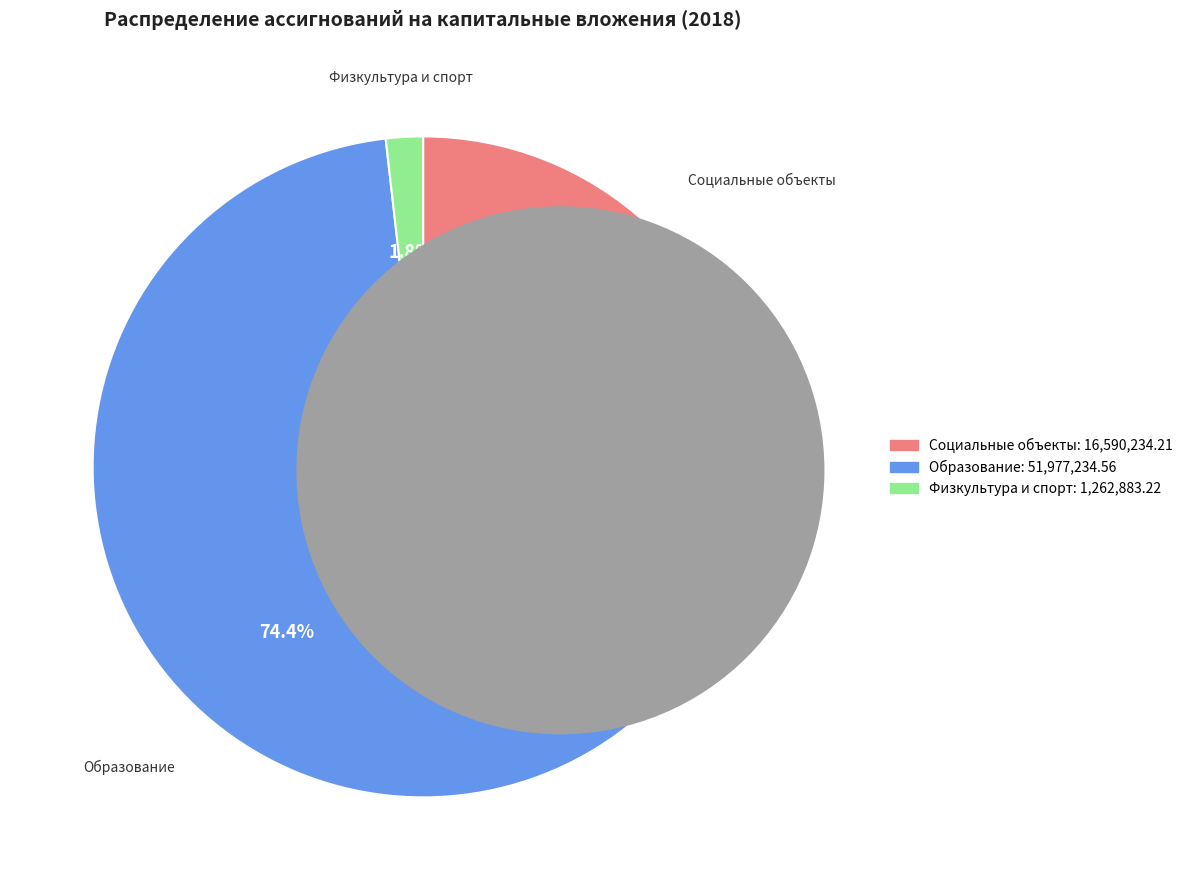

Rank the categories by value from lowest to highest.

Физкультура и спорт, Социальные объекты, Образование